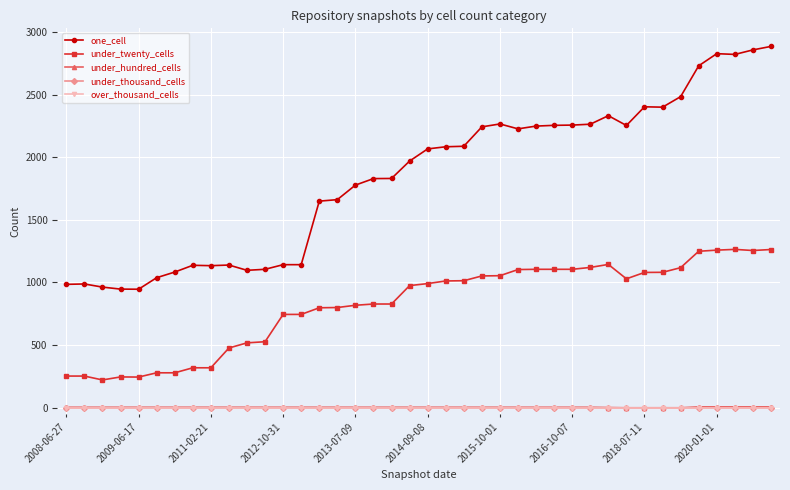

List the labels in order of under_thousand_cells value, smallest first.

2008-06-27, 2009-06-17, 2011-02-21, 2012-10-31, 2013-07-09, 2014-09-08, 2015-10-01, 2016-10-07, 2018-07-11, 2020-01-01, 10, 11, 12, 13, 14, 15, 16, 17, 18, 19, 20, 21, 22, 23, 24, 25, 26, 27, 28, 29, 30, 31, 32, 33, 34, 35, 36, 37, 38, 39